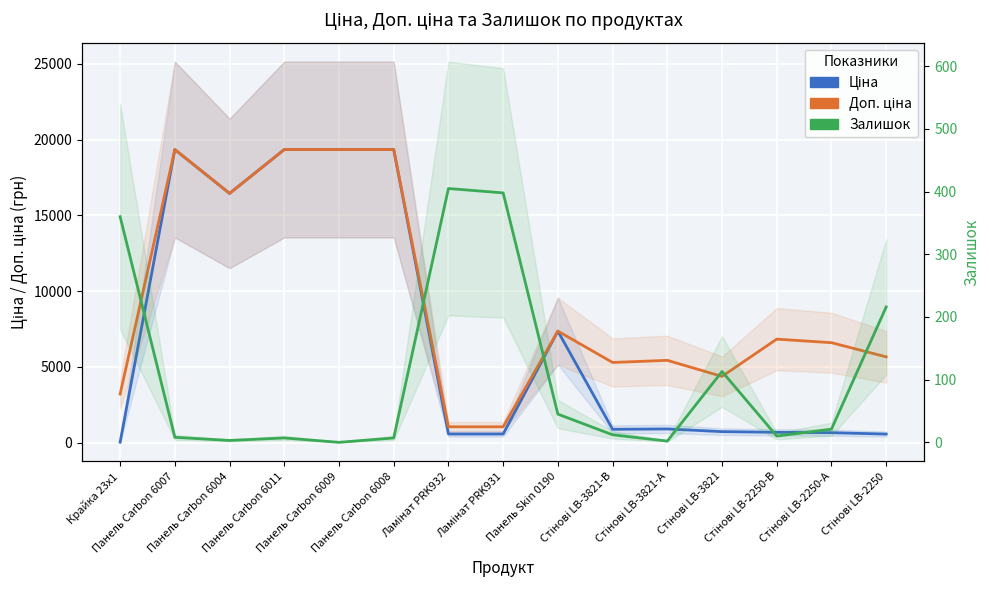

What is the label of the 4th point from the right?

Стінові LB-3821